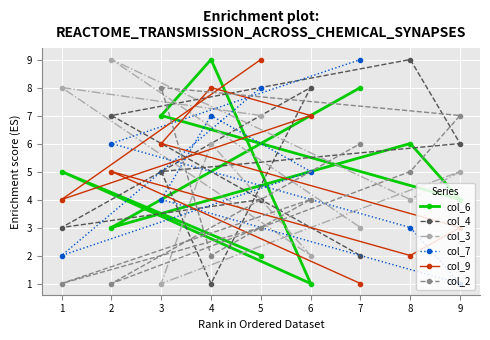

Between 4 and 7, which is larger?

4